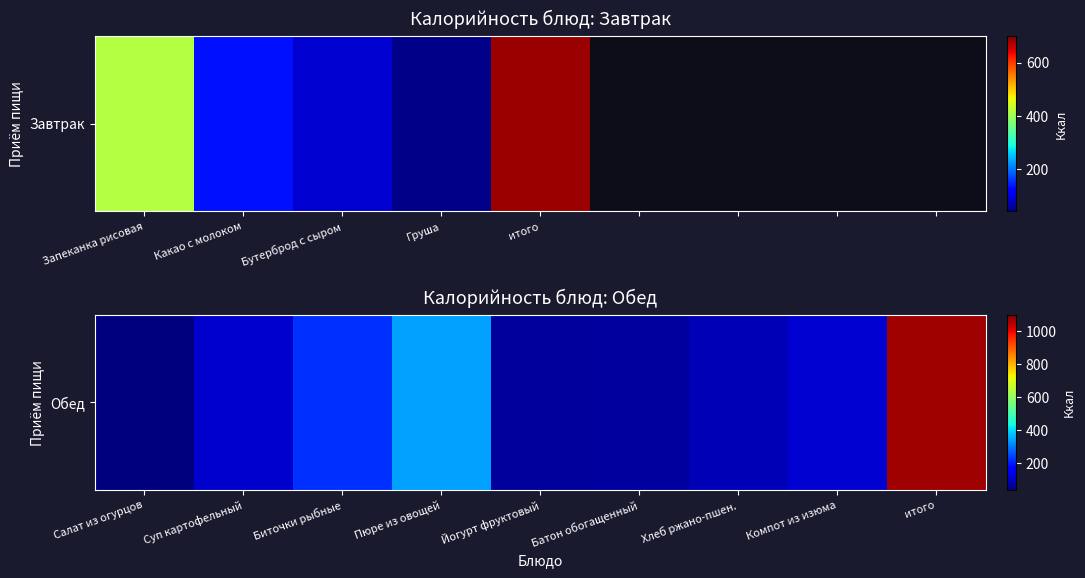

What is the greatest value displayed?

1068.9